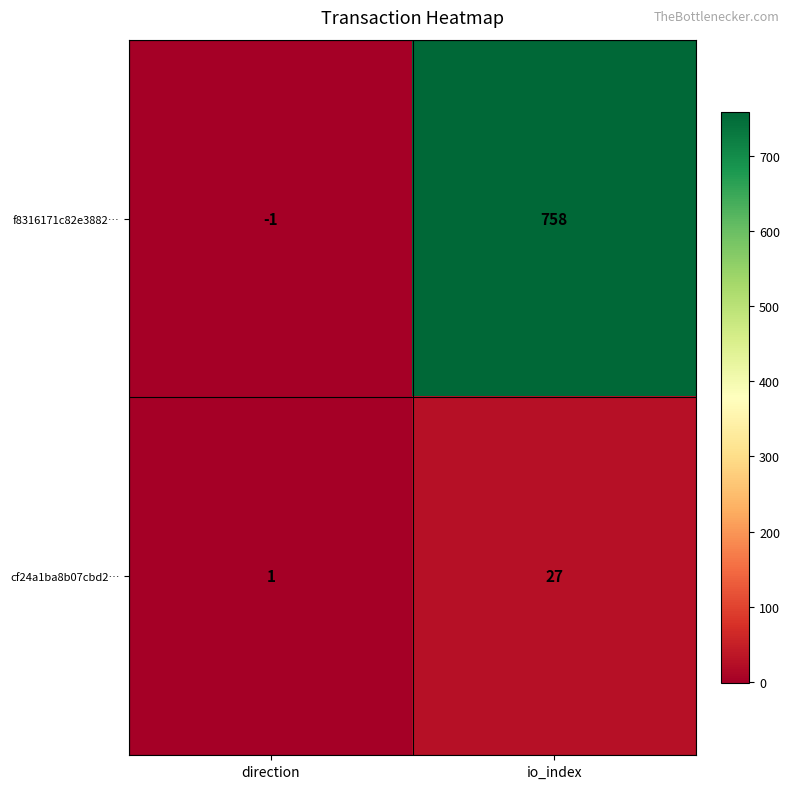

At io_index, list the series in order from smallest to largest.

cf24a1ba8b07cbd2…, f8316171c82e3882…